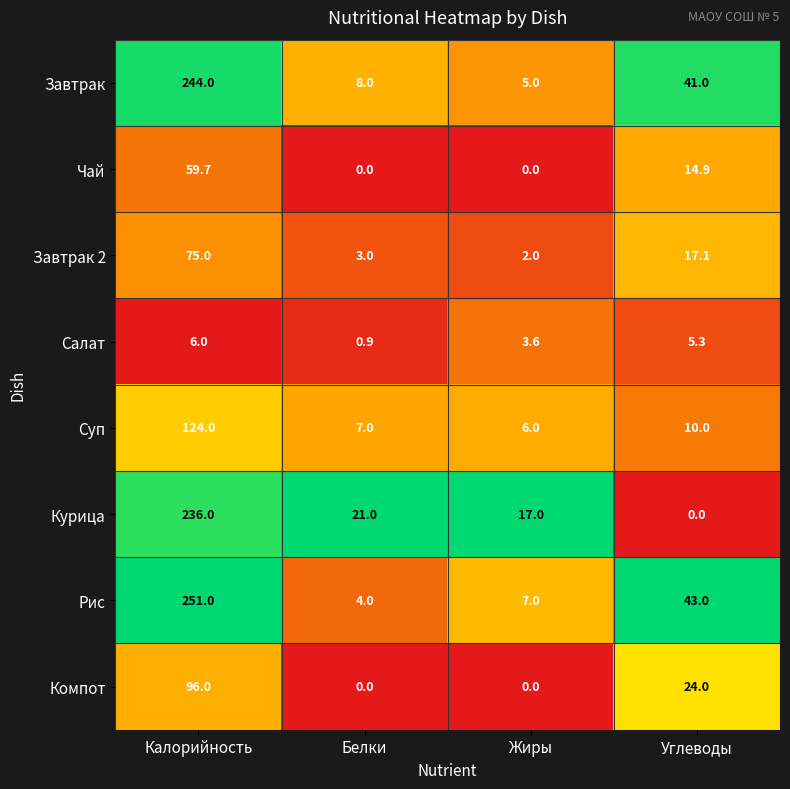

What is the sum of all Рис values?

305.0